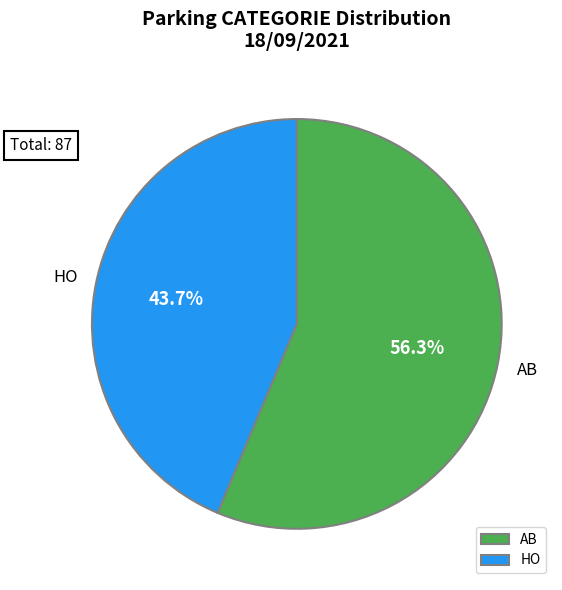

What percentage is NOT represented by AB?

43.7%